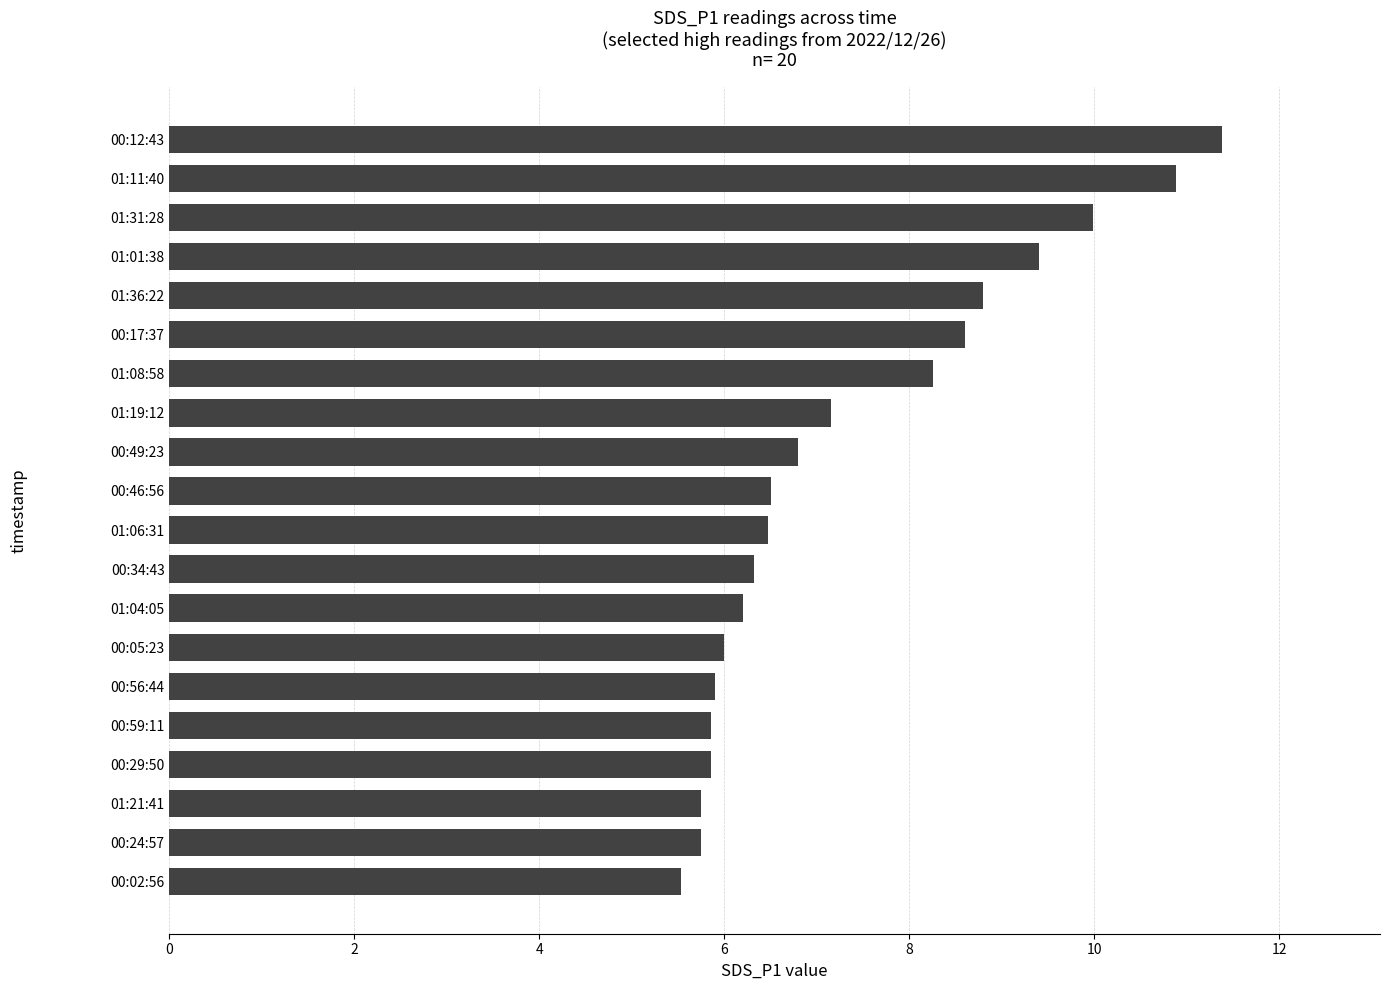

Where is the data nearest to the value 8?

01:08:58